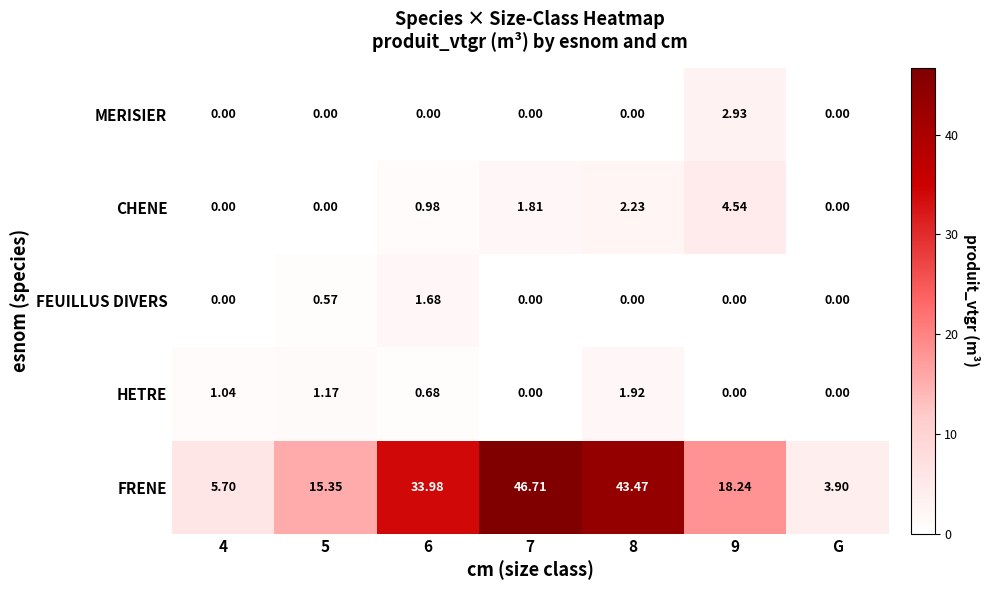

At how many categories does at least one series exceed 3?

7